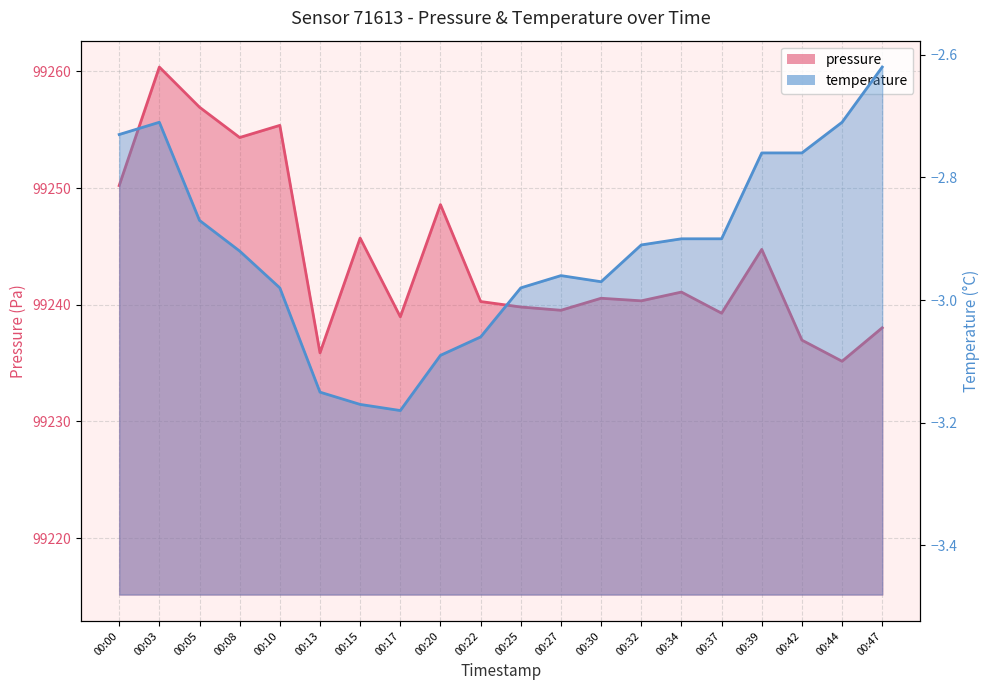

At which label does pressure reach its minimum?

00:44